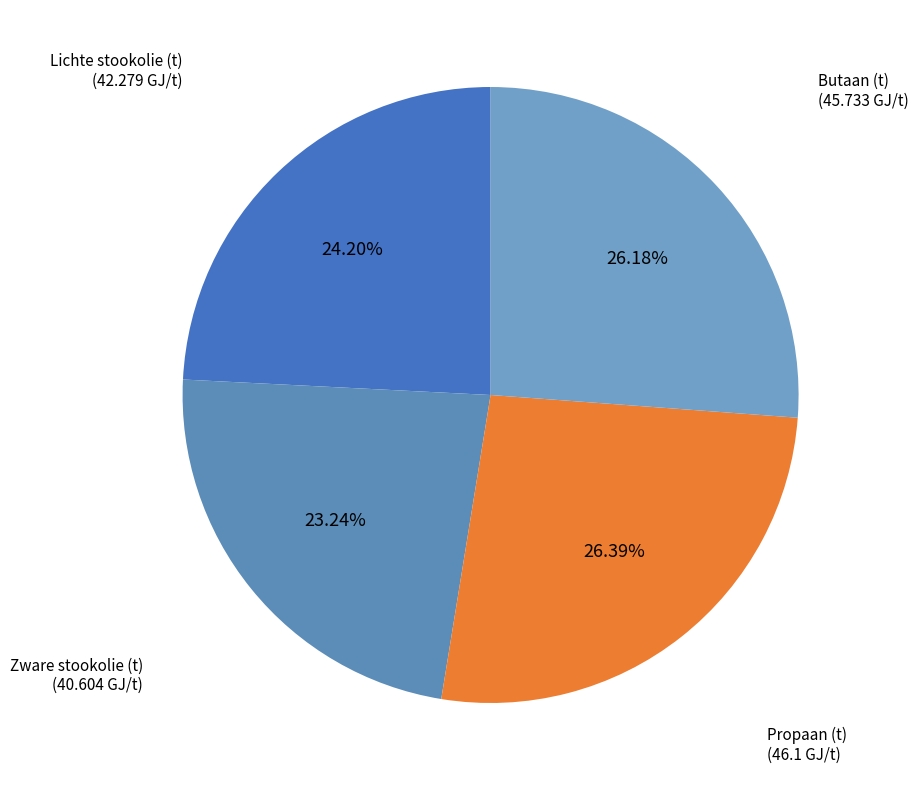

Is there any slice that represents more than half of the pie?

No